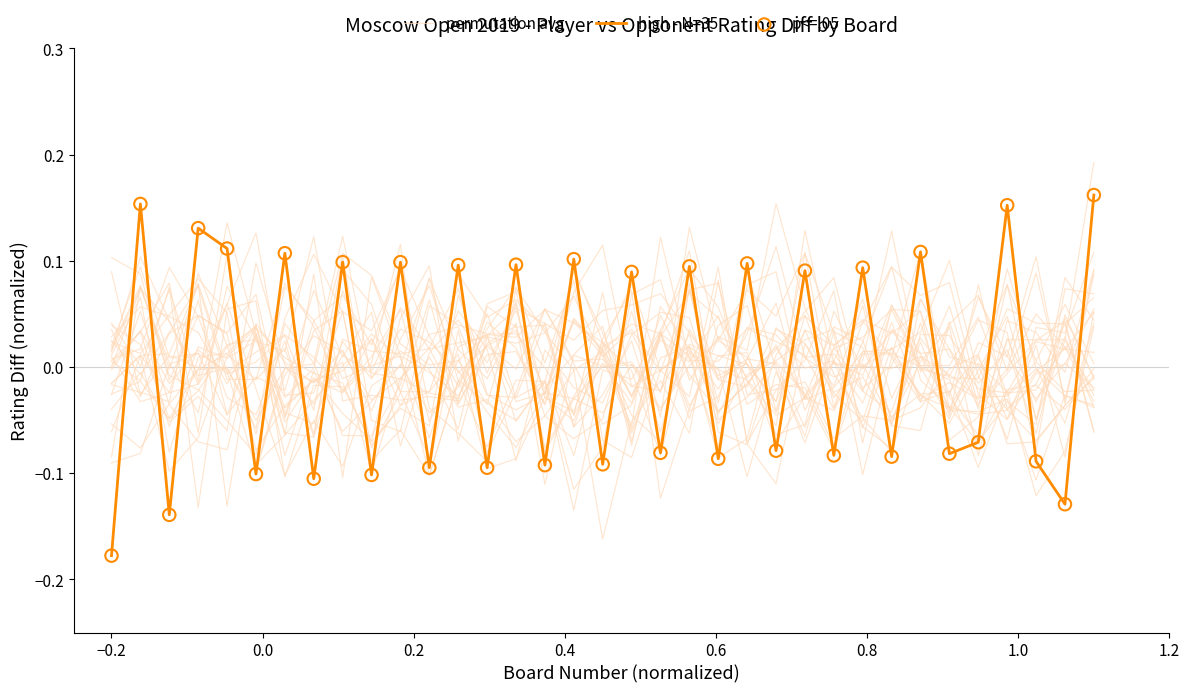

What are all the series names shown in the legend?

permutation avg, high - N=35, p<=.05